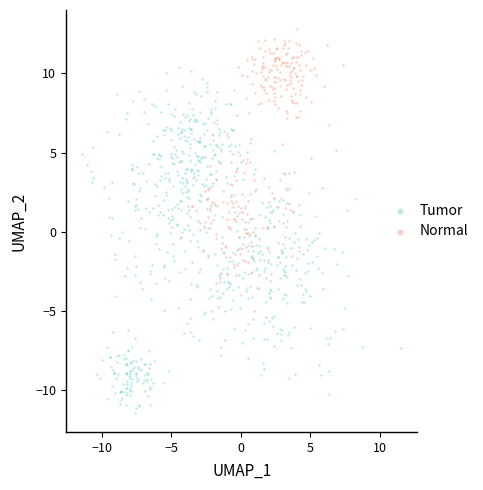

Which series contains the highest Y value?

Normal